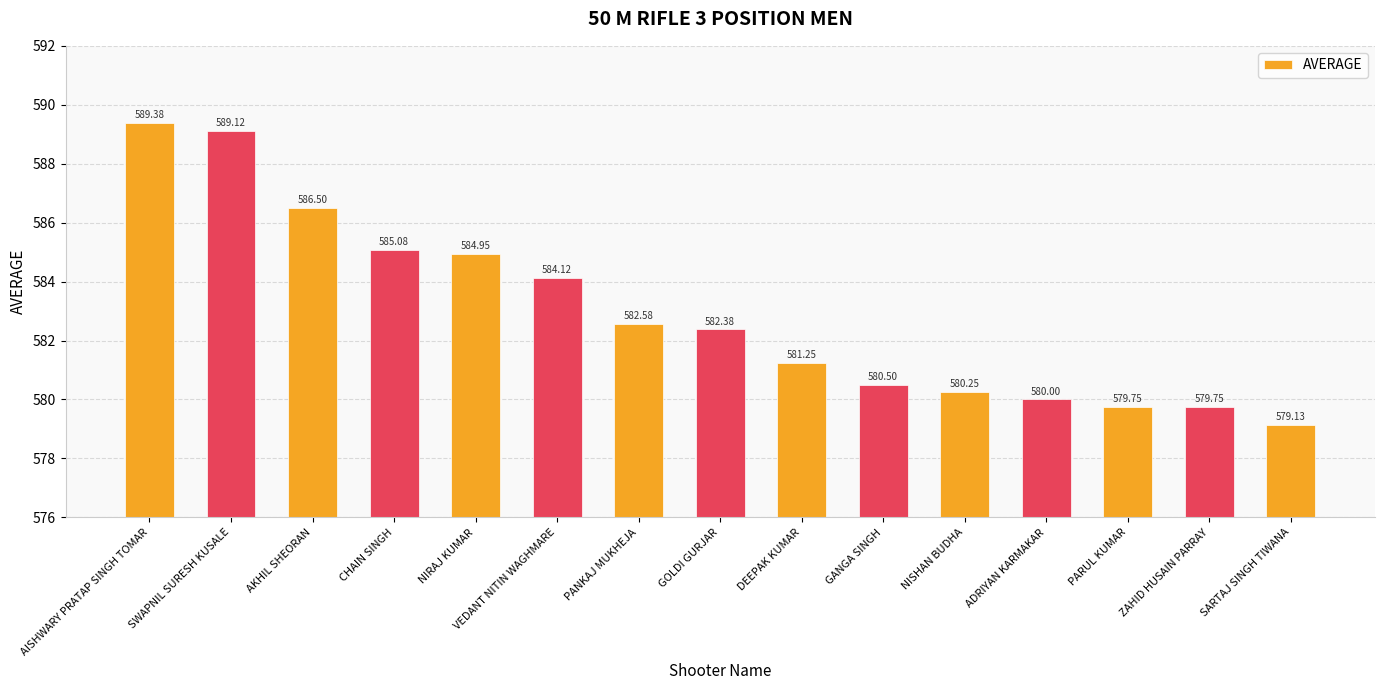

What is the label of the 10th bar from the left?

GANGA SINGH